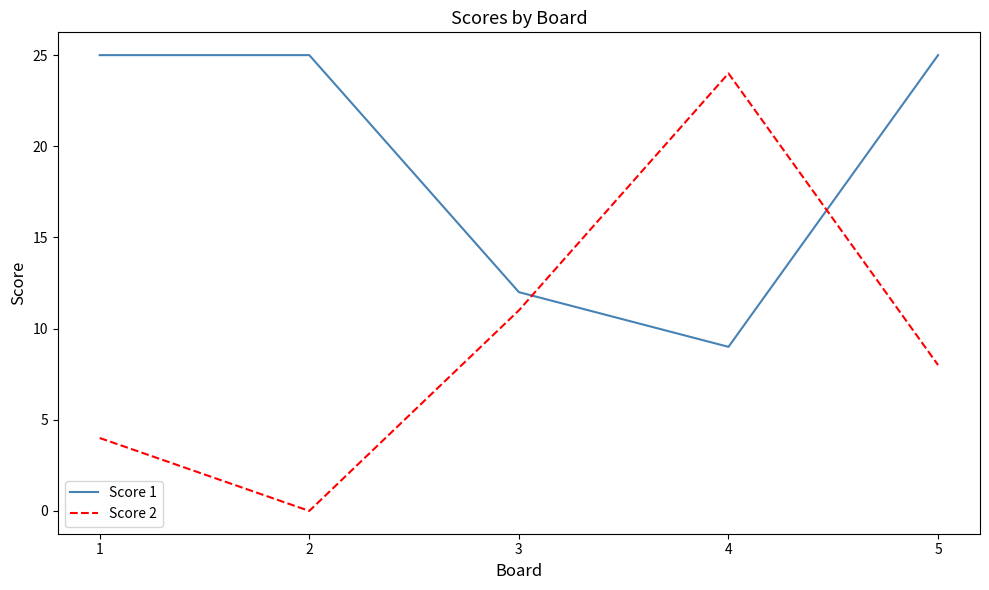

Is the value of Score 2 at 4 greater than the value of Score 1 at 2?

No